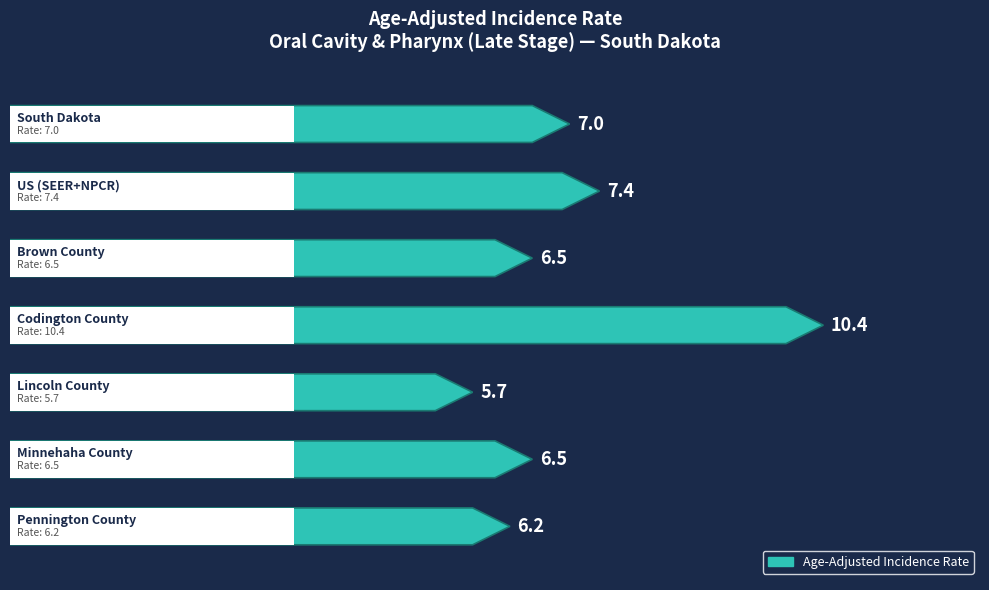

What is the label of the 7th bar from the right?

South Dakota